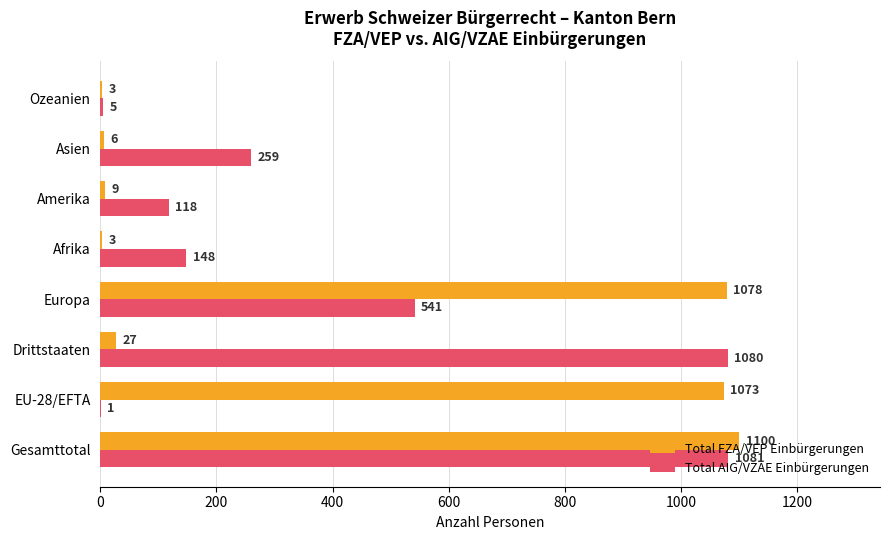

Where is Total FZA/VEP Einbürgerungen nearest to the value 551?

EU-28/EFTA